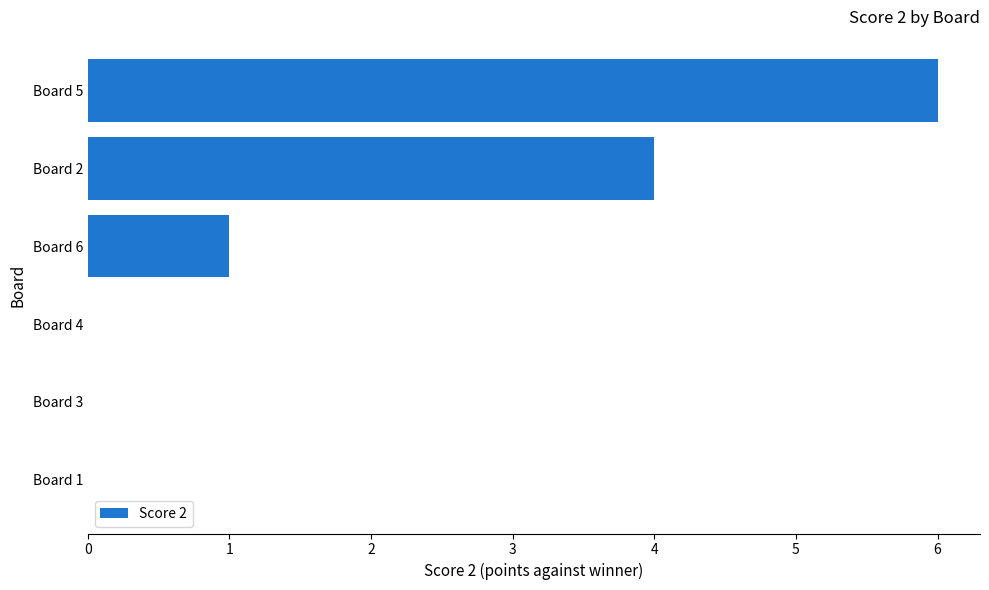

Where is the data nearest to the value 3?

Board 2